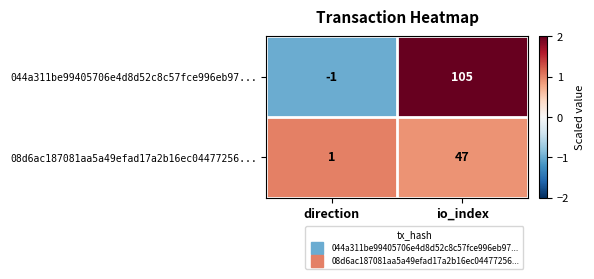

The 08d6ac187081aa5a49efad17a2b16ec04477256... series shows 78 at io_index. True or false?

False